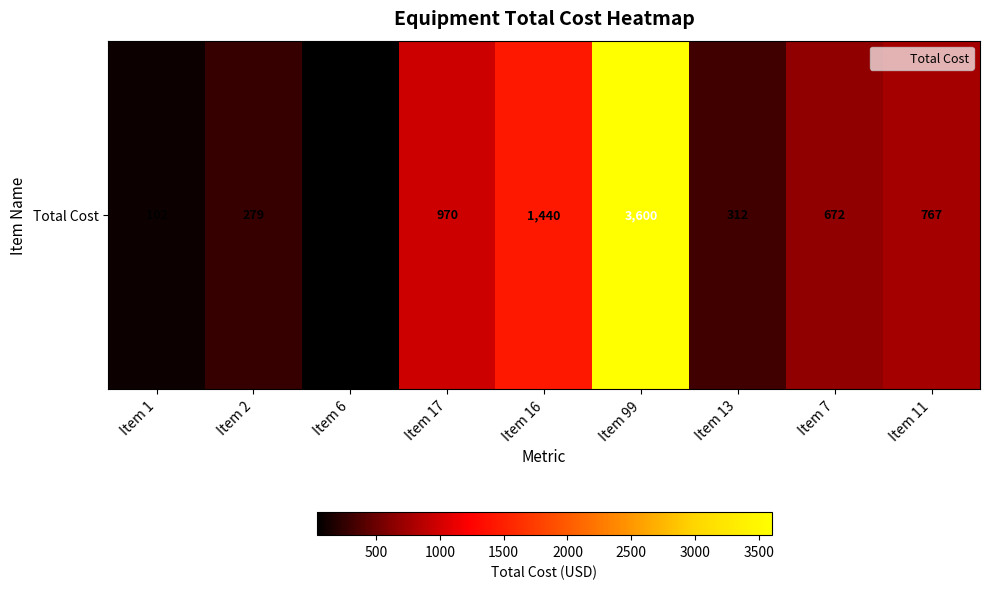

The chart shows a value of 672 at Item 7. True or false?

True